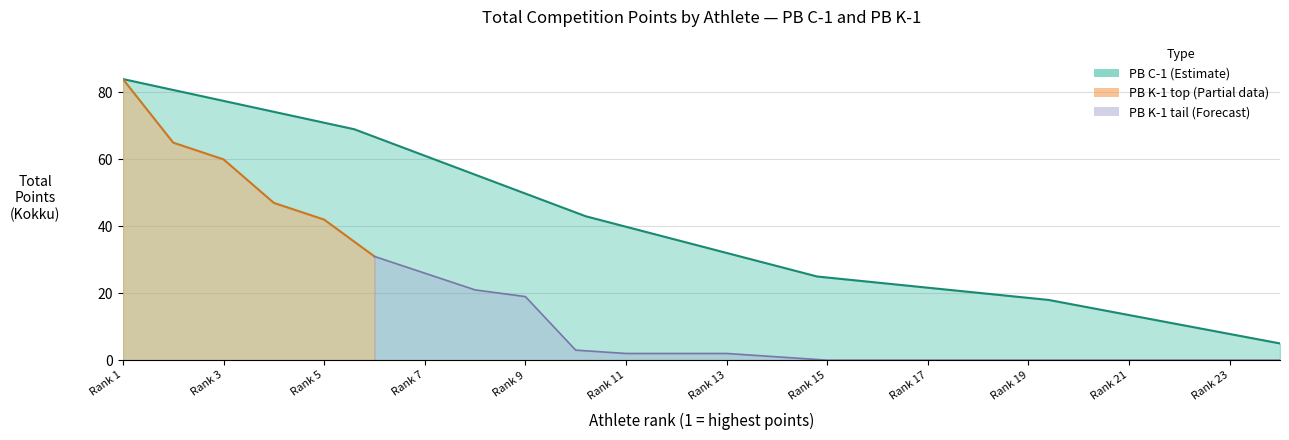

At which category does the chart reach its peak across all series?

Rank 1